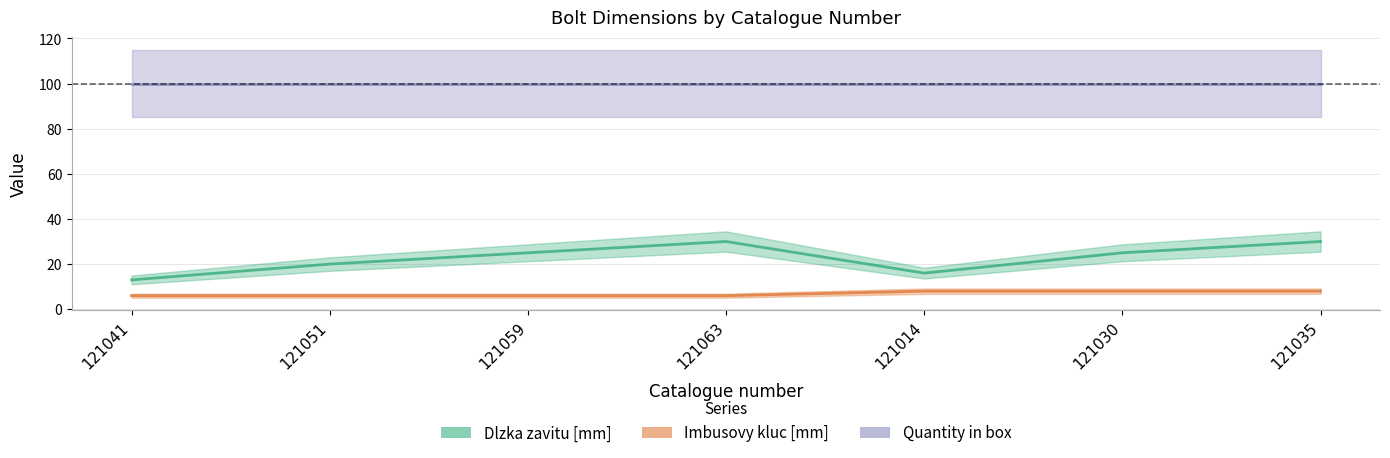

Read the Dlzka zavitu [mm] value at 121041, to the nearest 10.

10